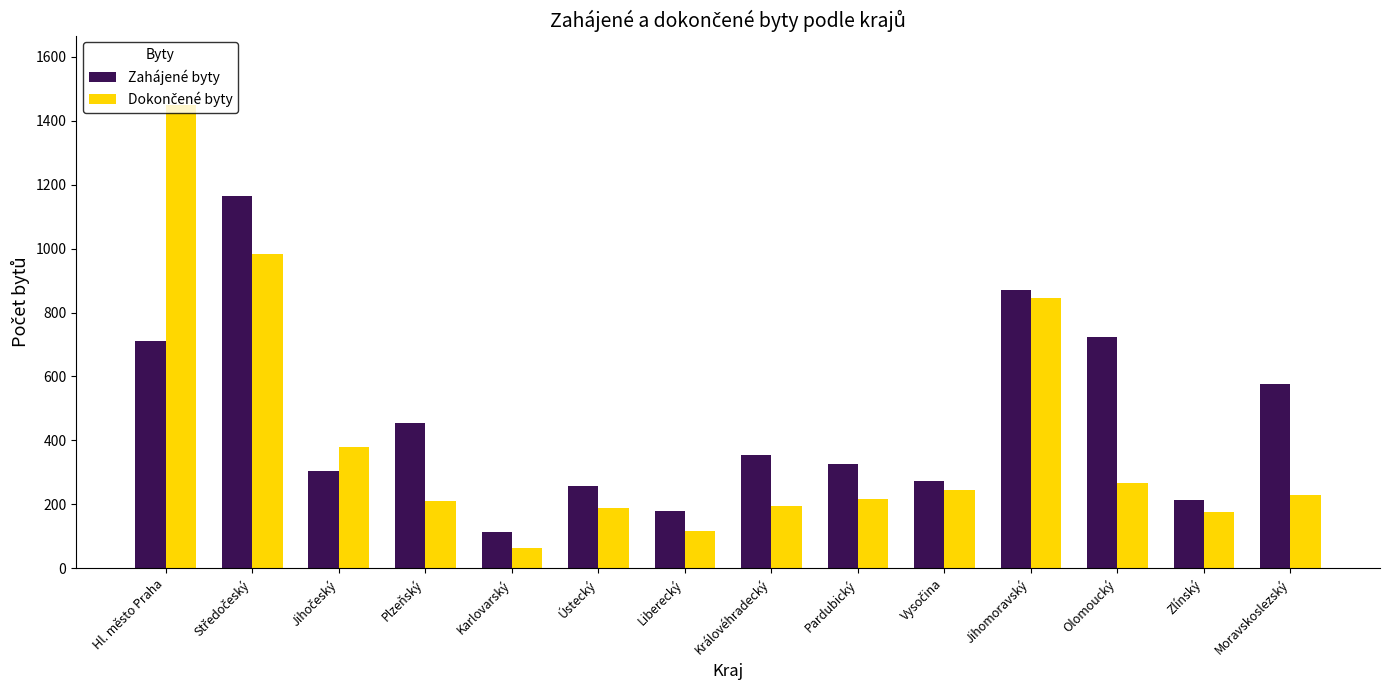

What is the approximate value of Zahájené byty at Karlovarský, to the nearest 50?

100